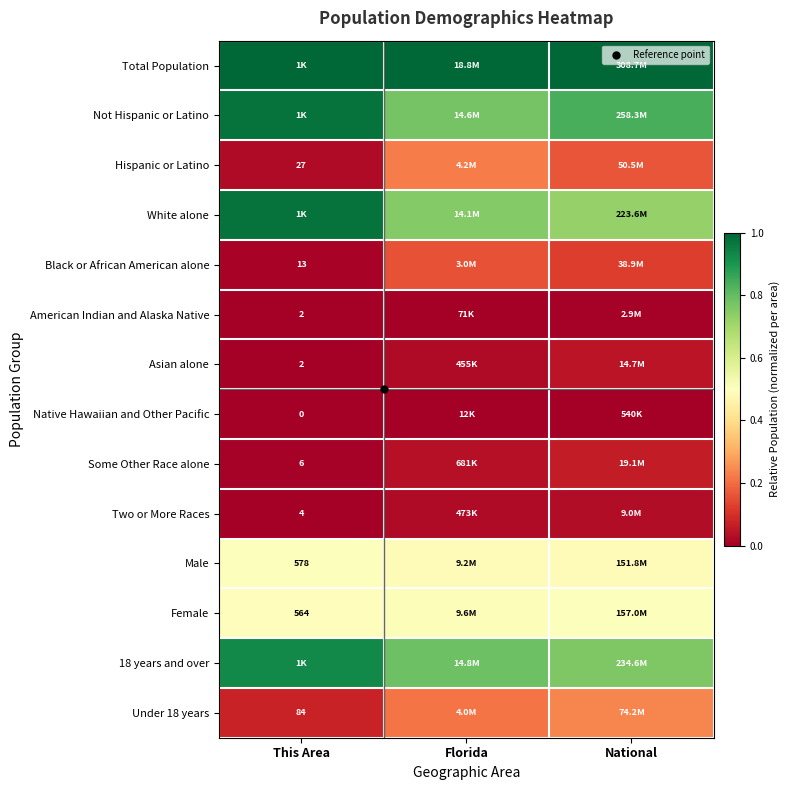

Is the value of Some Other Race alone at This Area greater than the value of Under 18 years at This Area?

No